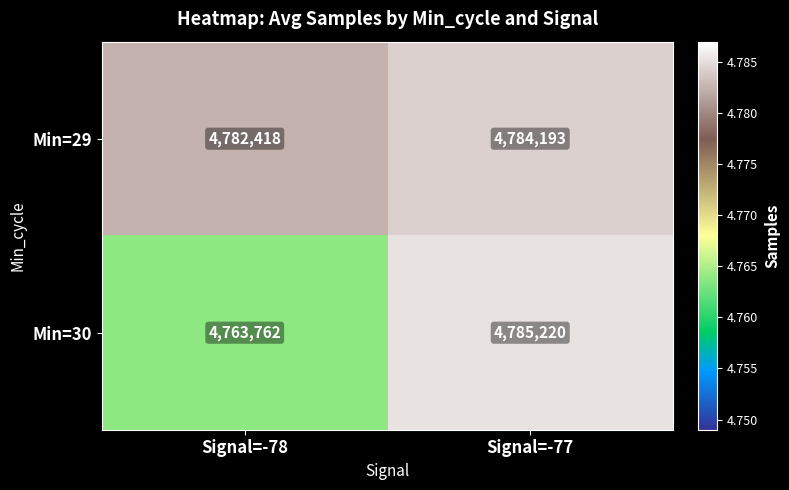

List the series in order of their peak value, highest first.

Min=30, Min=29